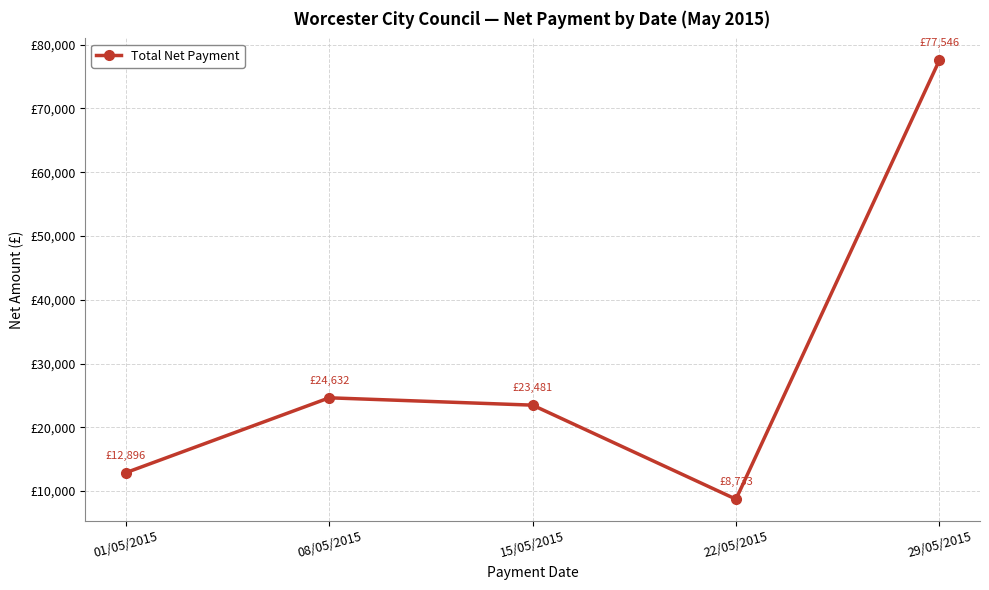

Is it true that the value at 08/05/2015 is 24632.4?

True